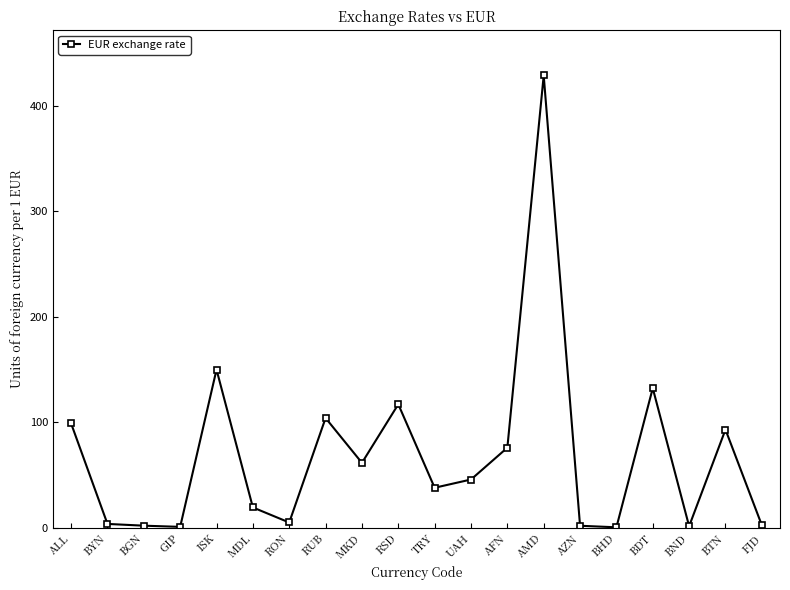

What is the sum of all values?

1381.5